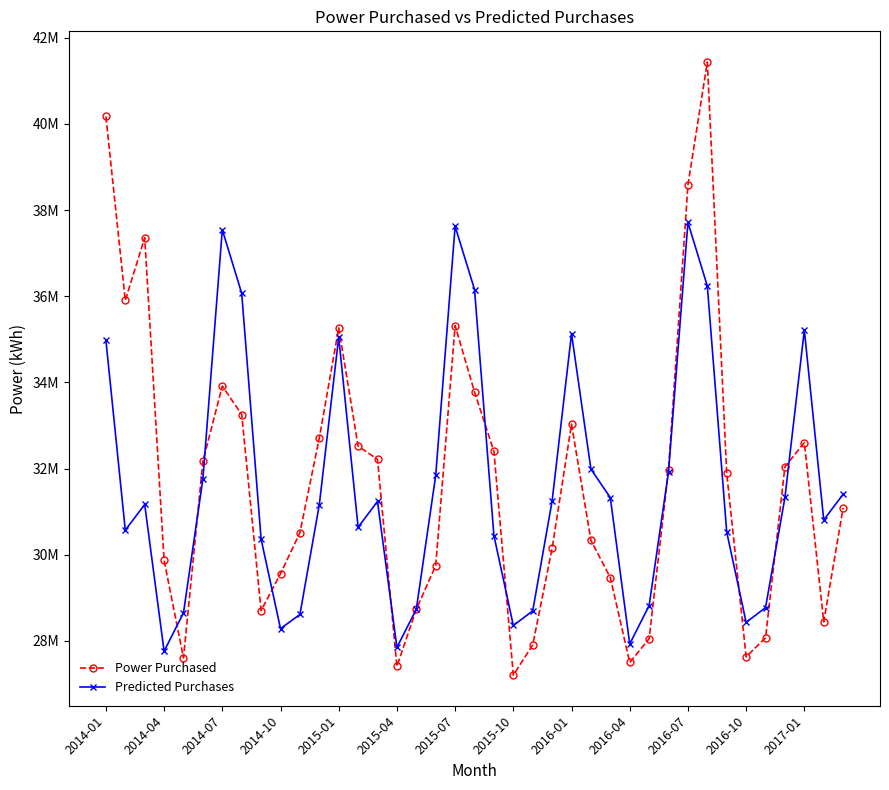

What is the difference between the maximum and minimum values in the Power Purchased series?

14229355.8